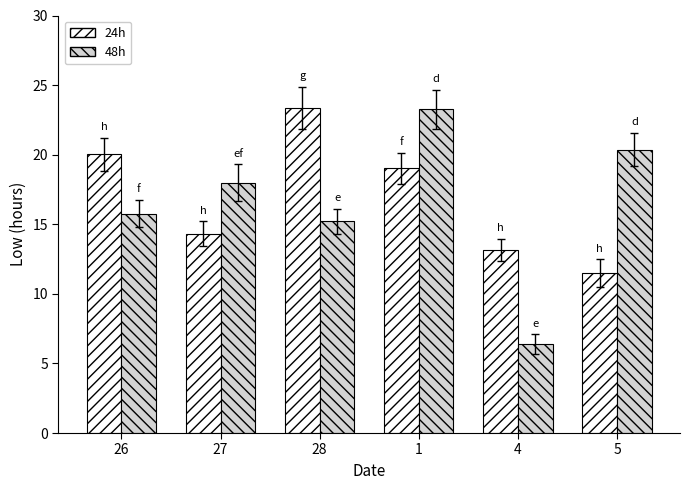

What is the average value of the 48h series?

16.5